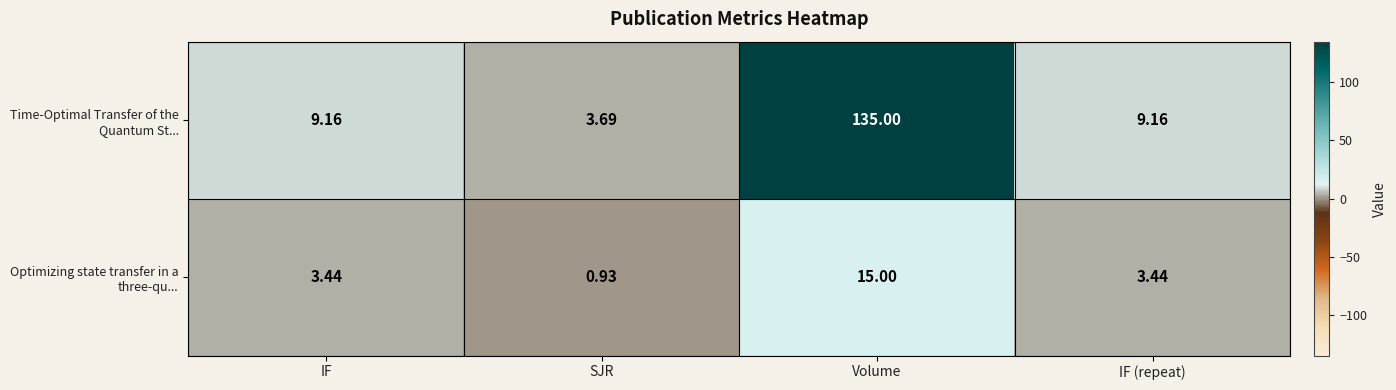

At how many categories does at least one series exceed 2?

4